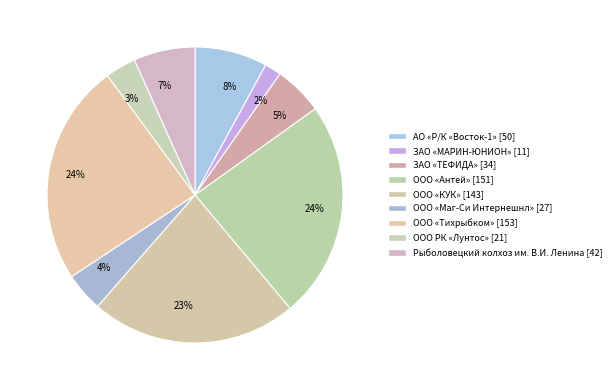

Count the number of slices in the pie.

9